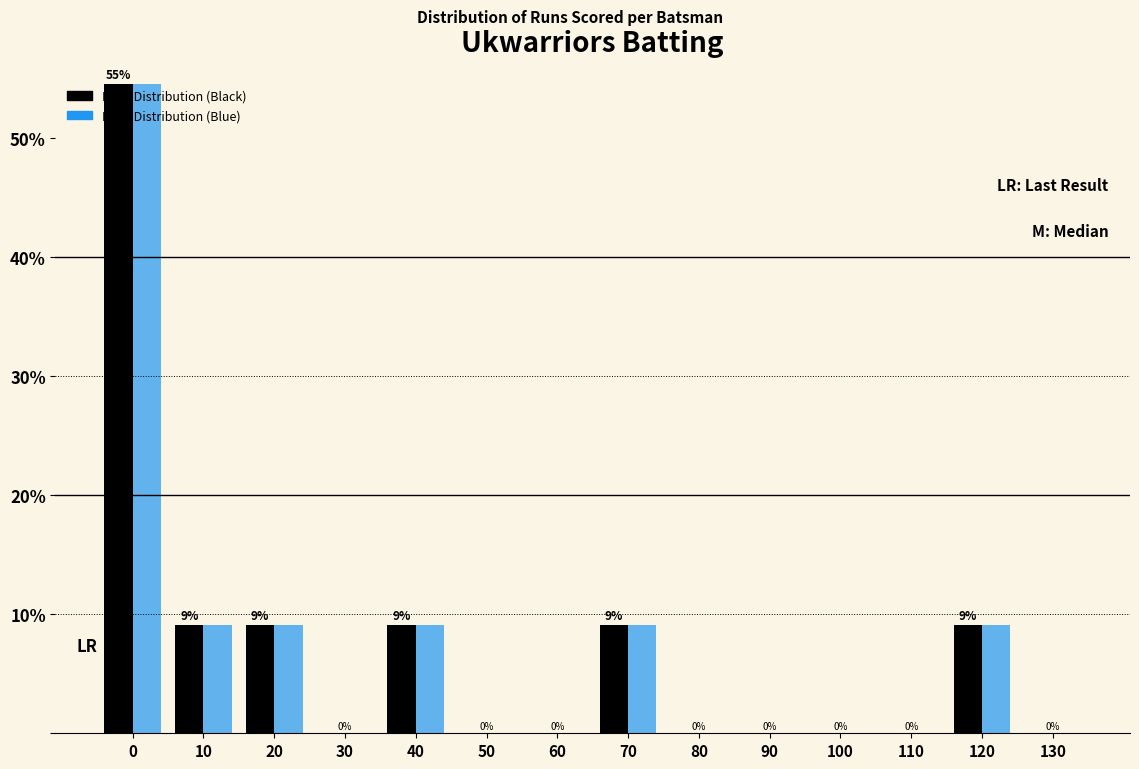

True or false: Runs Distribution (Blue) has a value of -29.7 at 110.

False